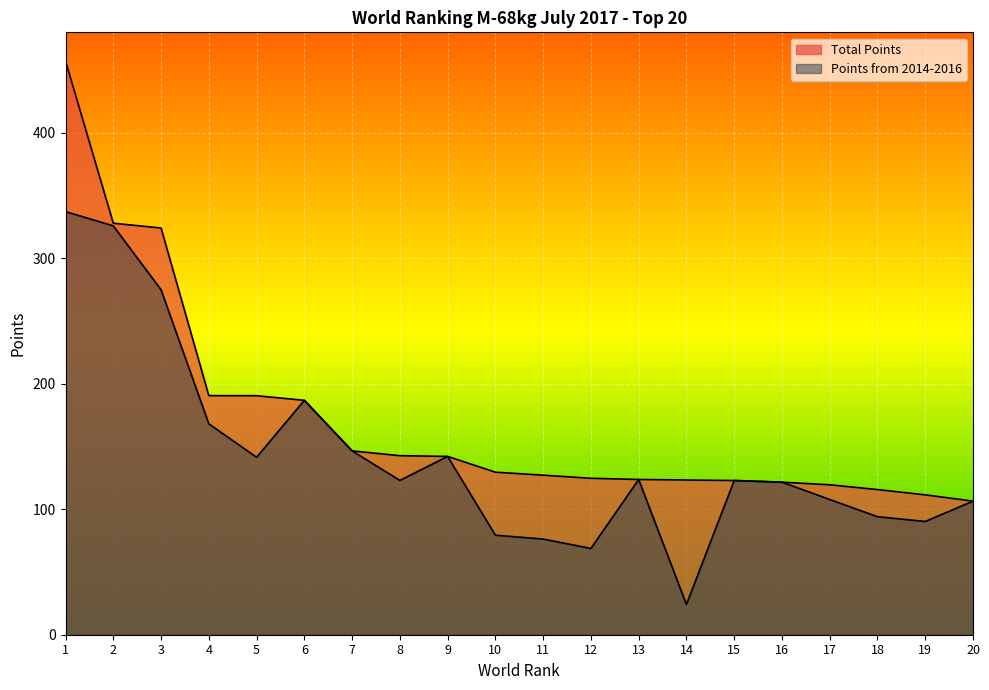

How many data points does each series have?

20